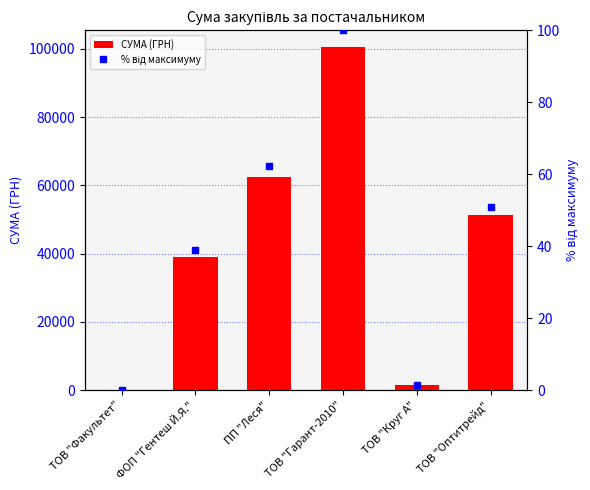

List the series in order of their overall mean, lowest first.

% від максимуму, СУМА (ГРН)